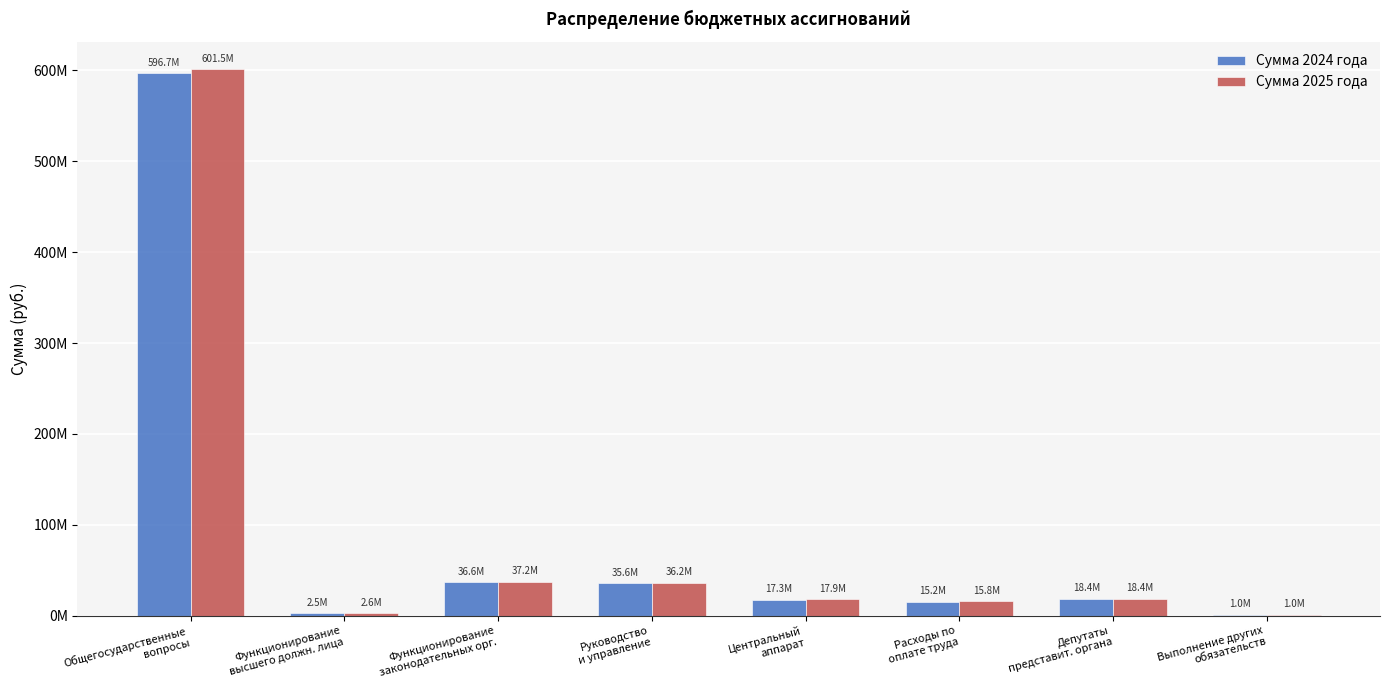

What are all the series names shown in the legend?

Сумма 2024 года, Сумма 2025 года